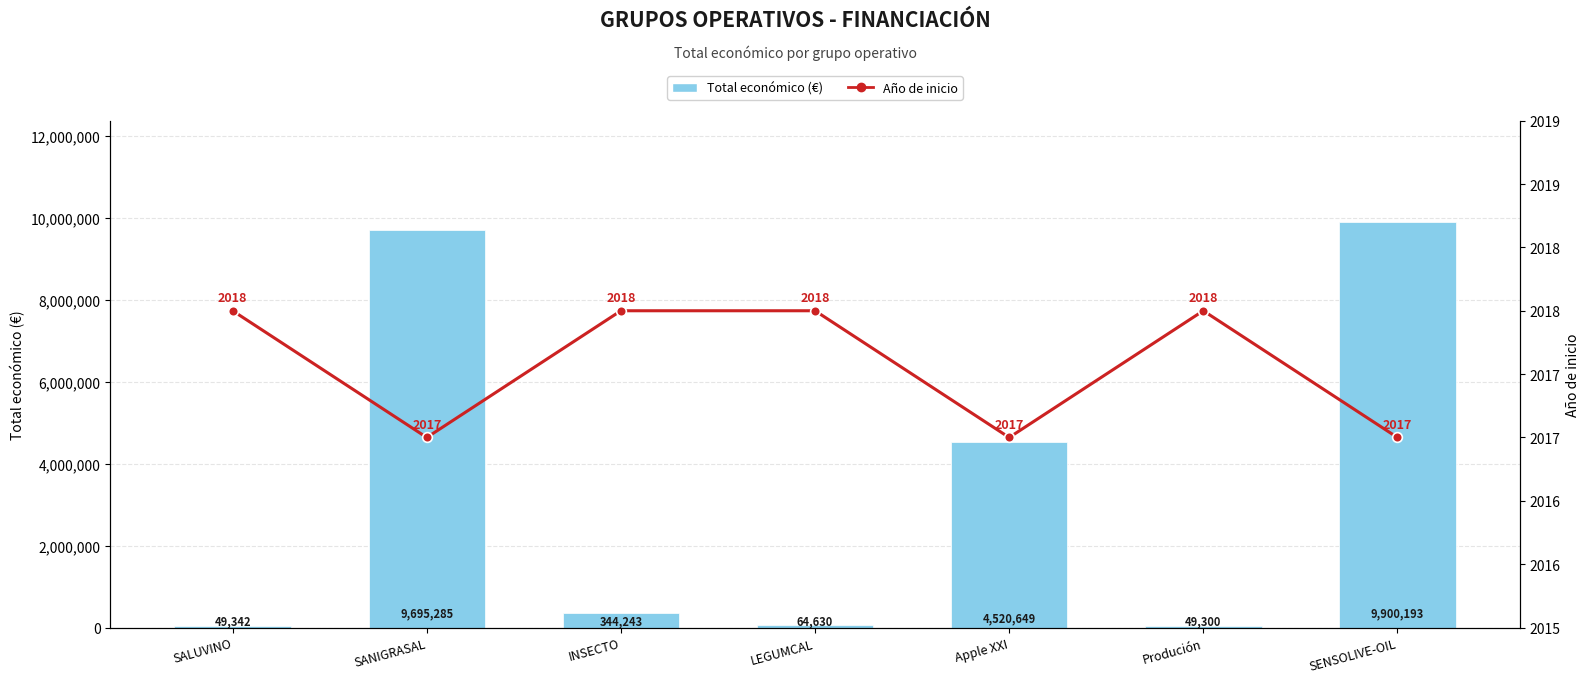

Reading left to right, extract all data points from this chart.

Total económico (€): SALUVINO=49342	SANIGRASAL=9695285	INSECTO=344243	LEGUMCAL=64630	Apple XXI=4520649	Produción=49300	SENSOLIVE-OIL=9900193
Año de inicio: SALUVINO=2018	SANIGRASAL=2017	INSECTO=2018	LEGUMCAL=2018	Apple XXI=2017	Produción=2018	SENSOLIVE-OIL=2017